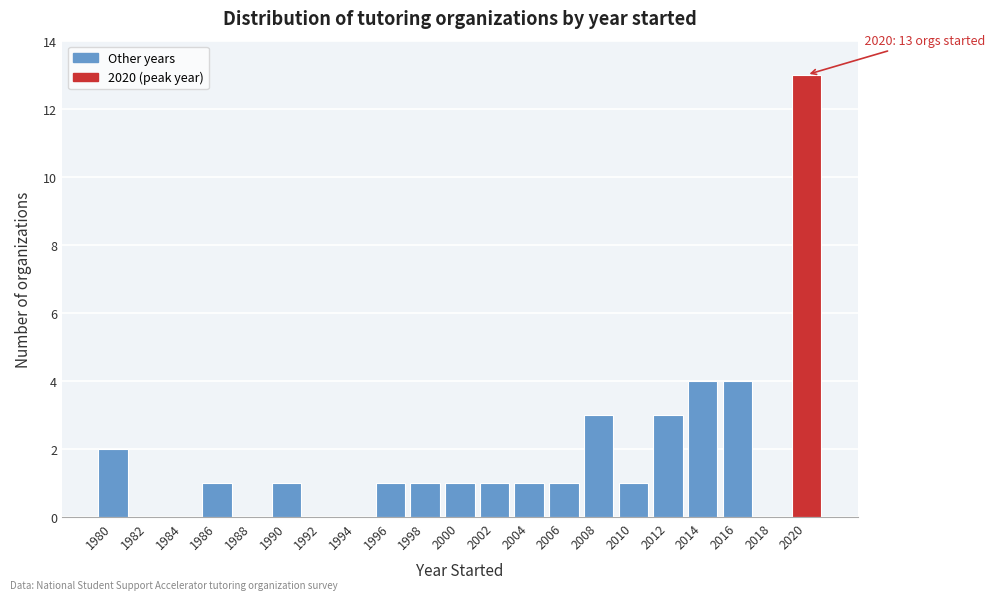

Reading left to right, transcribe all the data shown in this chart.

1980=2	1982=0	1984=0	1986=1	1988=0	1990=1	1992=0	1994=0	1996=1	1998=1	2000=1	2002=1	2004=1	2006=1	2008=3	2010=1	2012=3	2014=4	2016=4	2018=0	2020=13